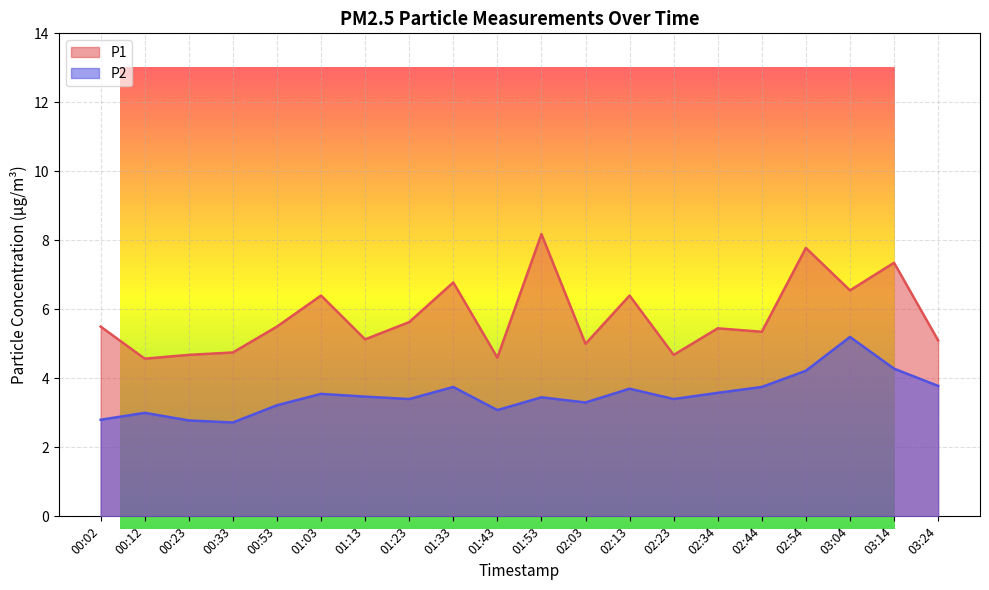

What is the lowest value of the P2 series?

2.7